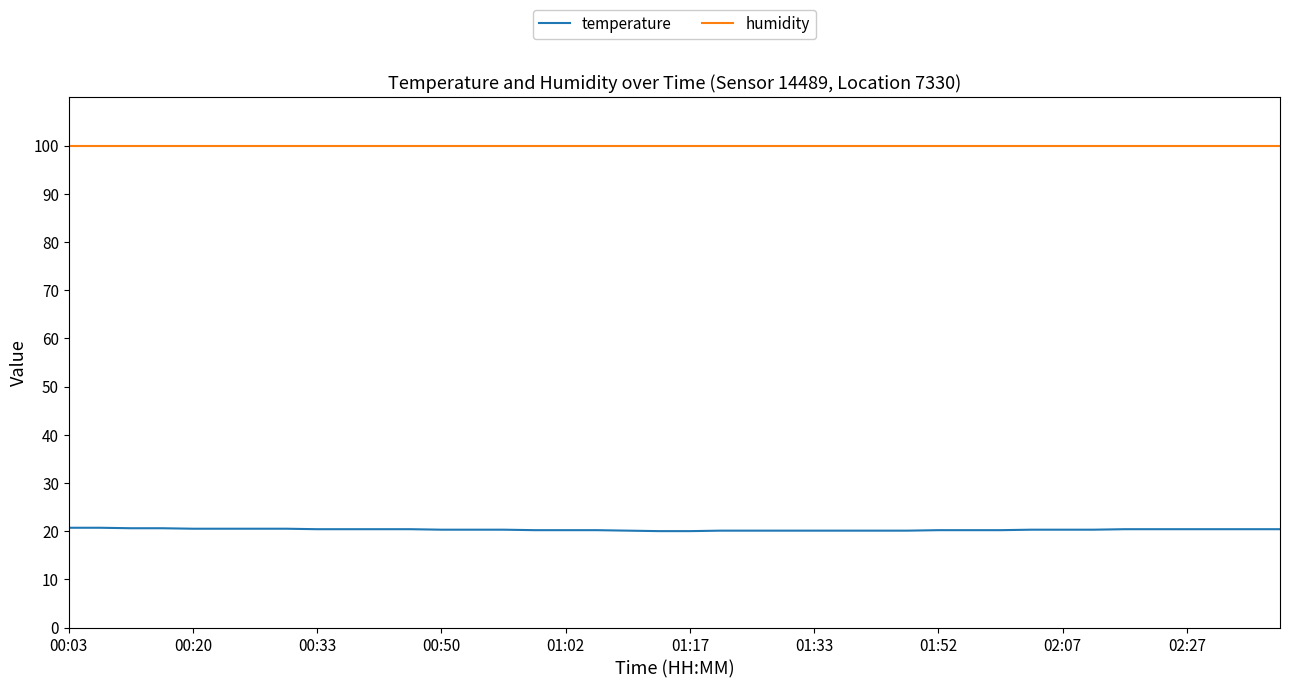

True or false: temperature and humidity cross at least once.

False